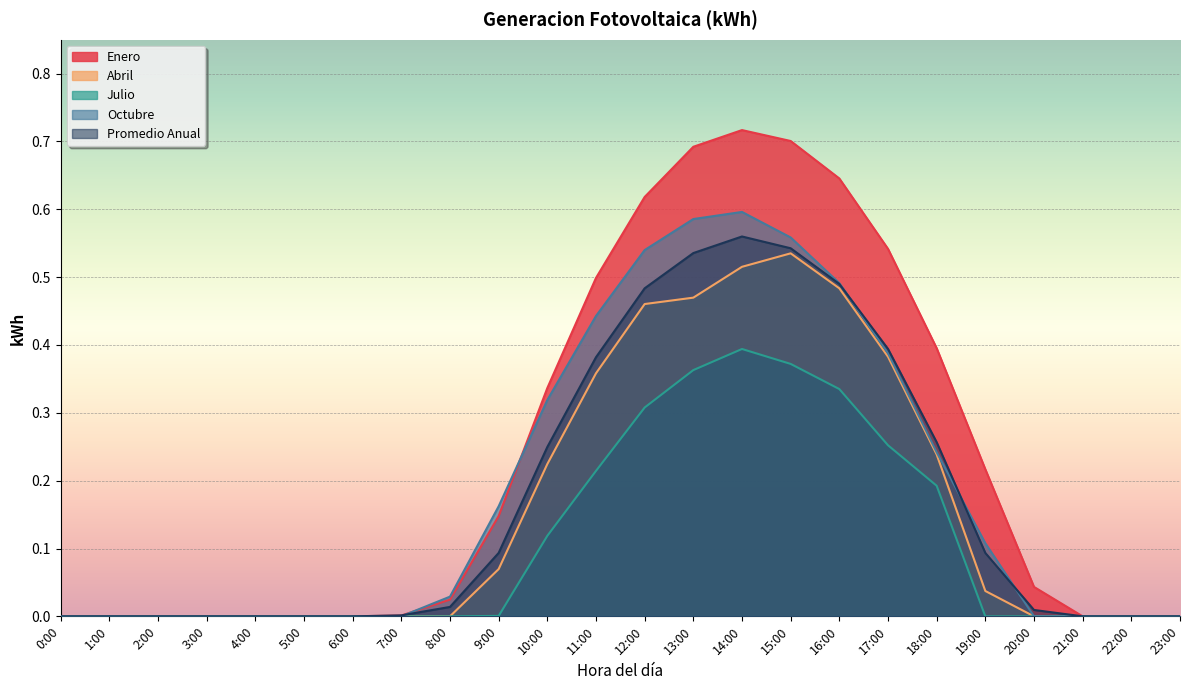

Which series has the largest range (max minus min)?

Enero